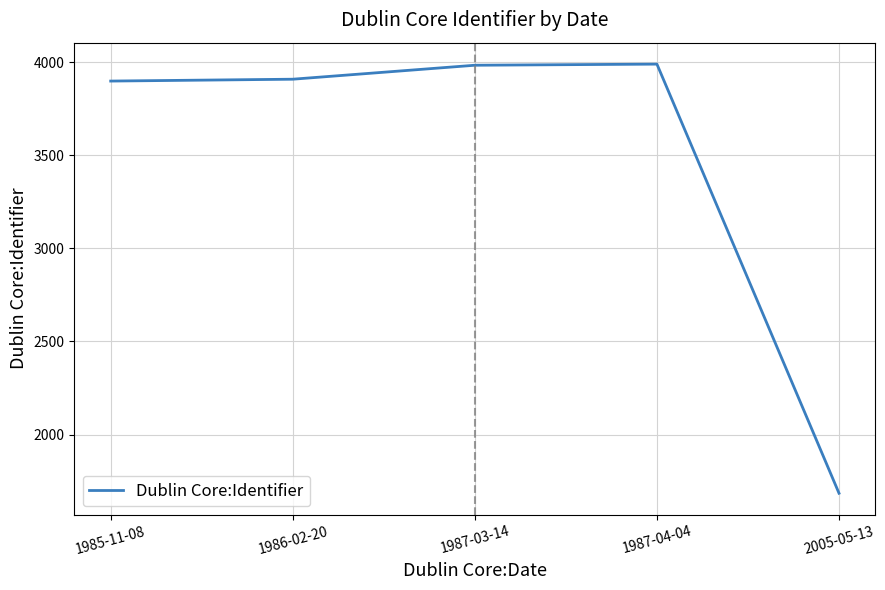

Count the number of data series in this chart.

1